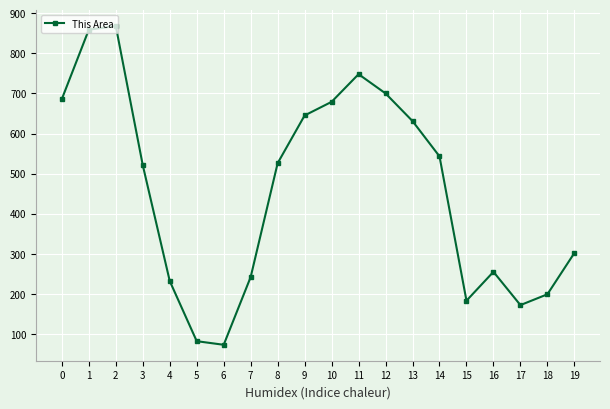

What is the difference between the maximum and minimum values?

795